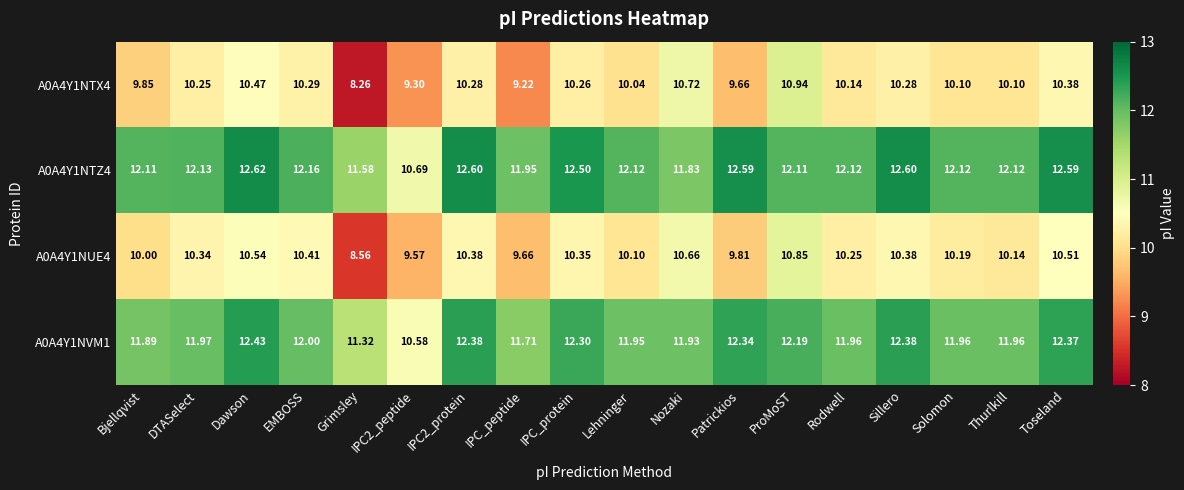

Is the value of A0A4Y1NTZ4 at Toseland greater than the value of A0A4Y1NVM1 at ProMoST?

Yes